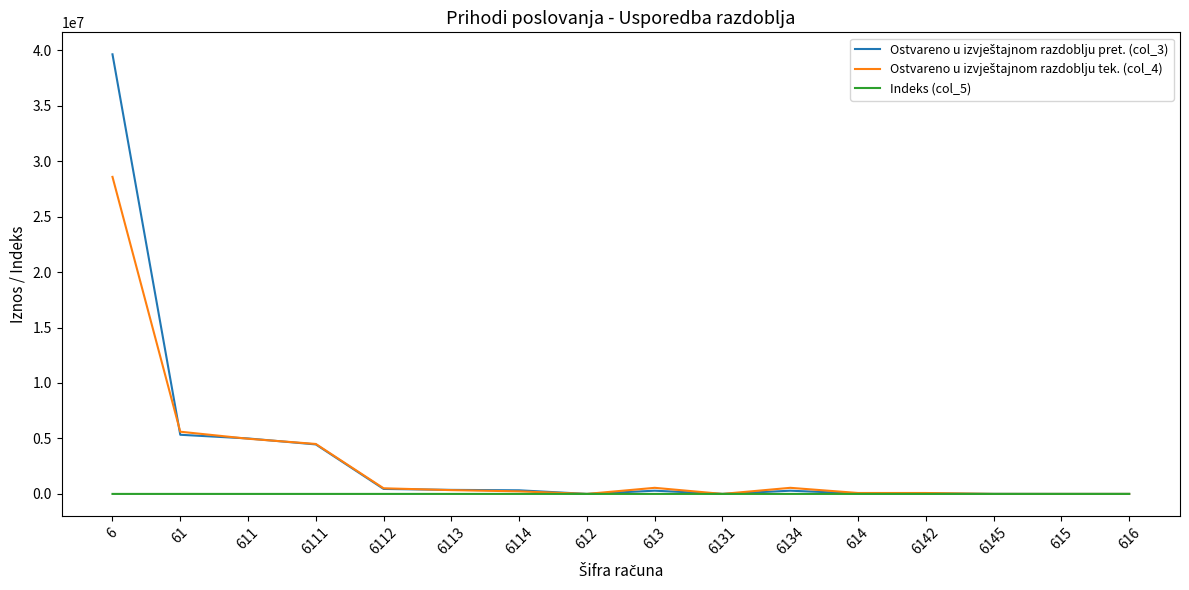

What is the greatest value displayed?

39625929.0